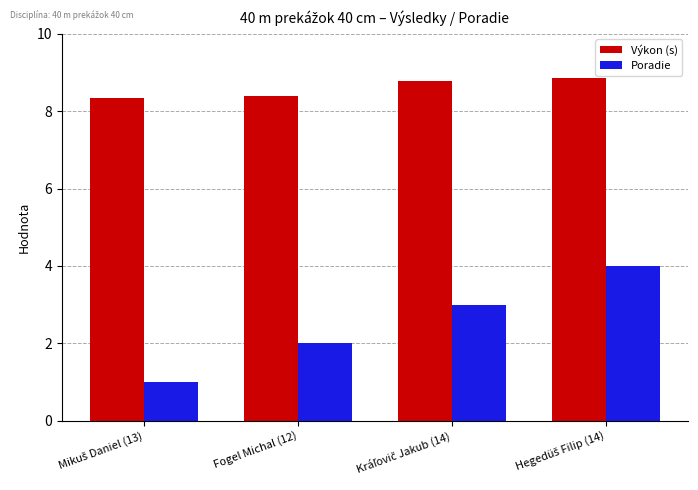

What is the maximum value shown in the chart?

8.9